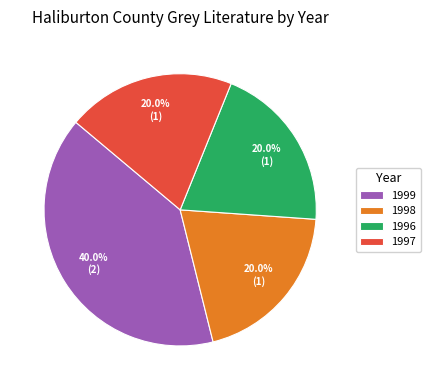

Approximately how many times larger is the value at 1997 compared to 1998?

1.0